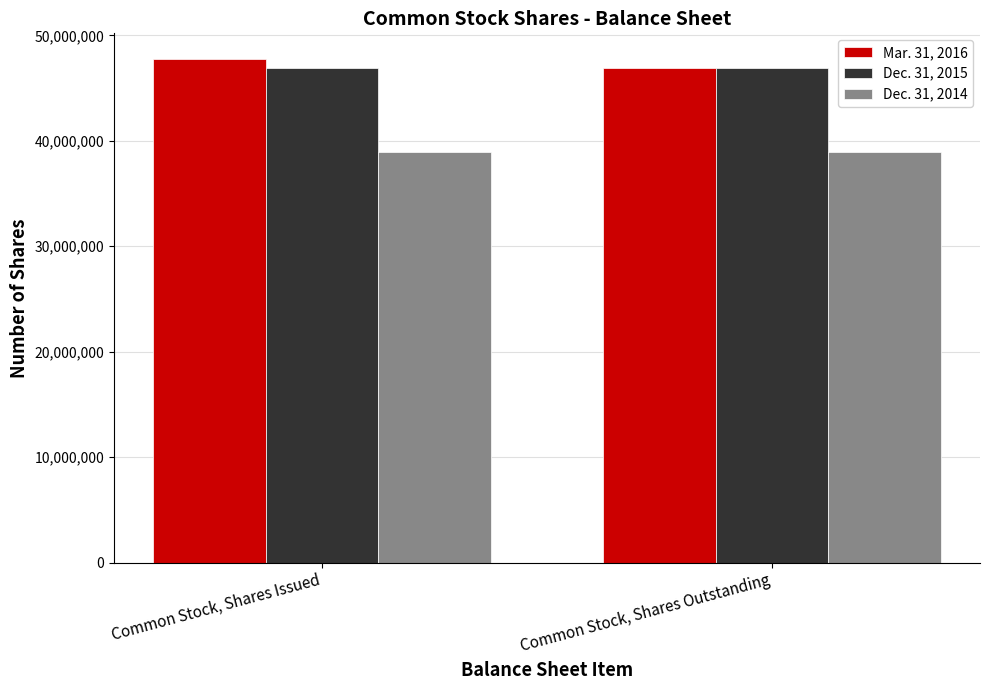

What is the smallest value displayed?

38909000